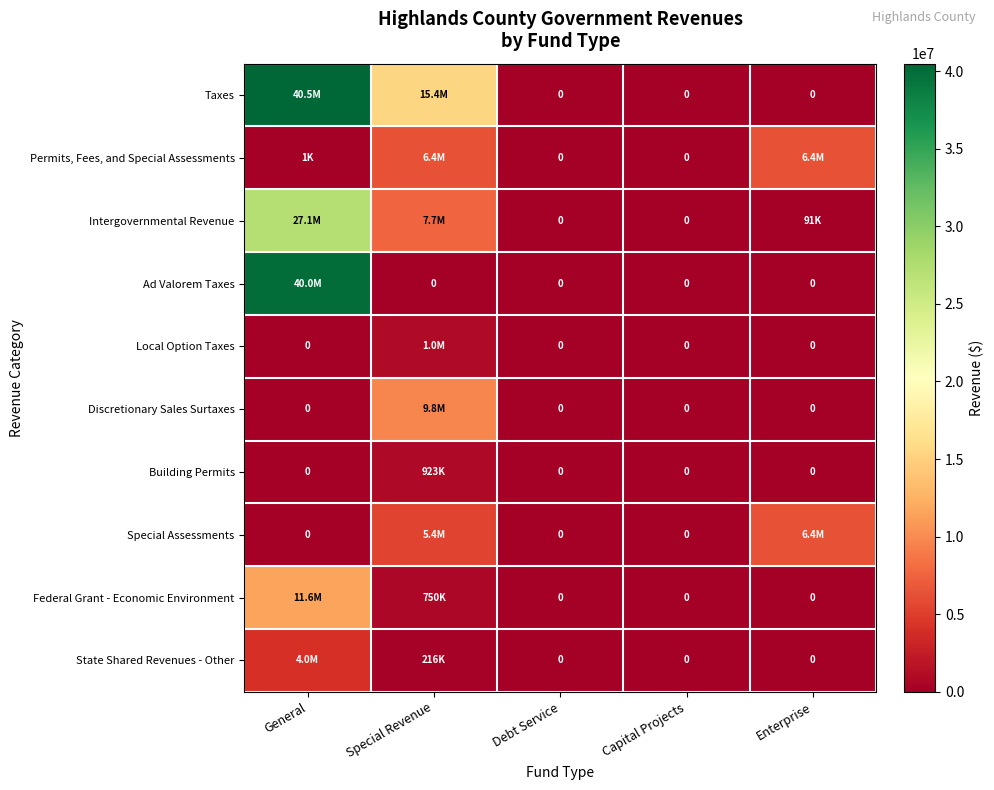

What is the average value of the Ad Valorem Taxes series?

7995830